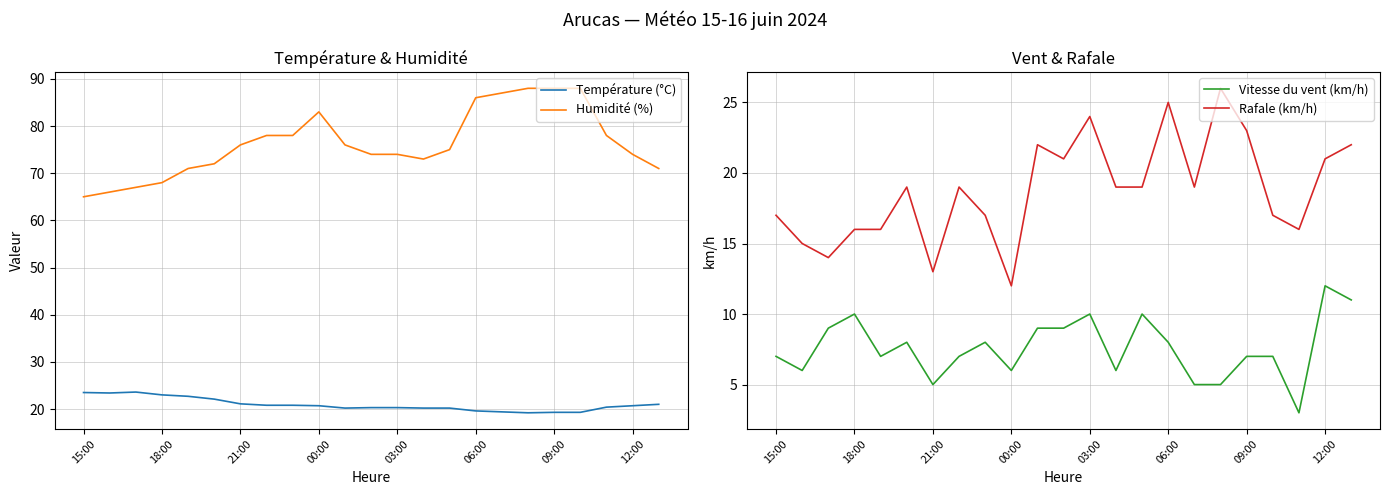

True or false: Humidité (%) and Température (°C) intersect in this chart.

False